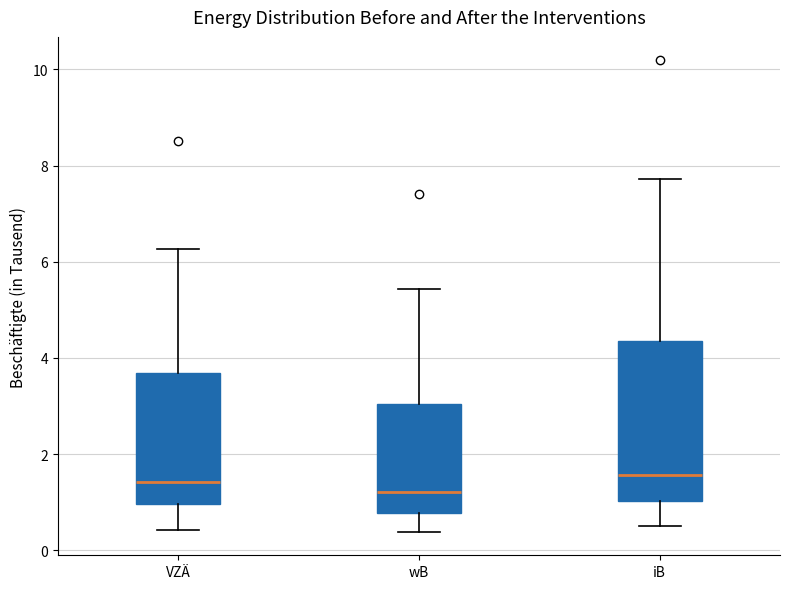

Which box is the tallest, from its lower edge to its upper edge?

iB